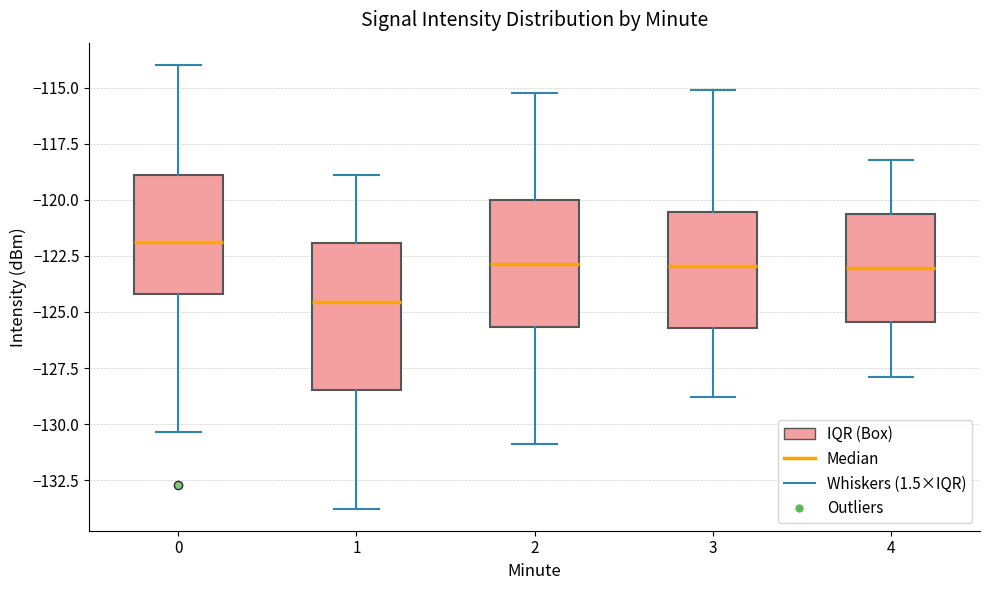

Reading left to right, transcribe this box plot: for each box, give where its median line is, the range the box spans, and where its two whiskers end, as read against the y-axis. The values are not printed on the chart, so give them approximately, as read against the axis.

0: median -122.0, box -124.0 to -119.0, whiskers -130.5 to -114.0
1: median -124.5, box -128.5 to -122.0, whiskers -134.0 to -119.0
2: median -123.0, box -125.5 to -120.0, whiskers -131.0 to -115.0
3: median -123.0, box -125.5 to -120.5, whiskers -129.0 to -115.0
4: median -123.0, box -125.5 to -120.5, whiskers -128.0 to -118.0